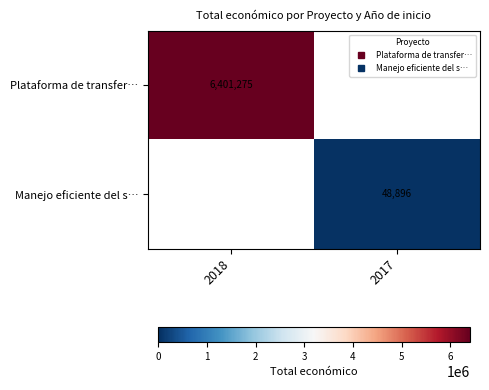

How many positive values does the Plataforma de transfer… series have?

1